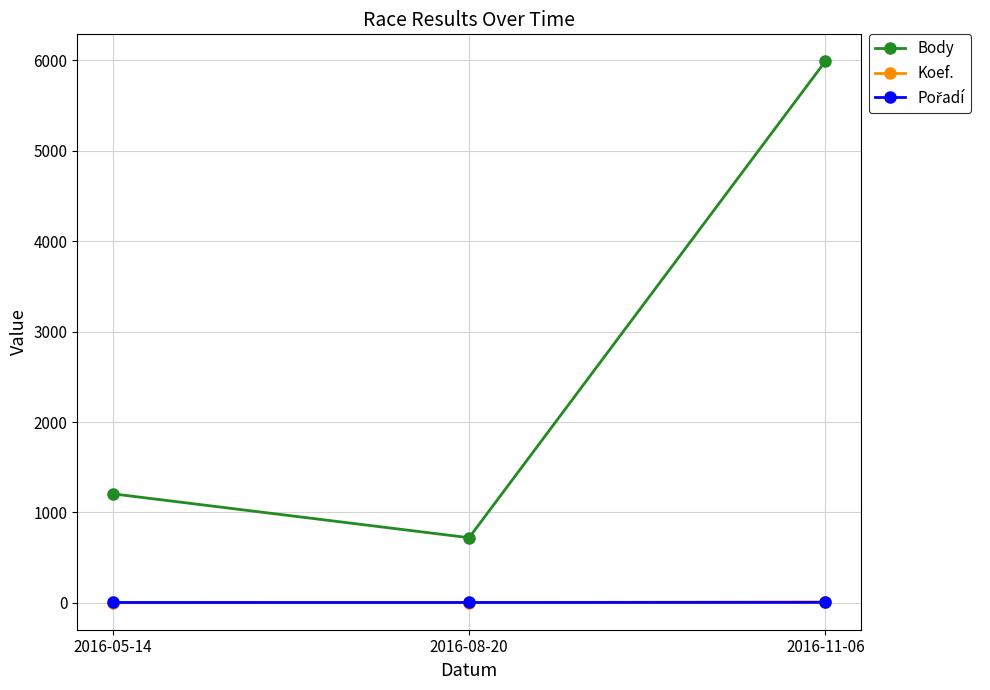

Which series has the largest total across all categories?

Body